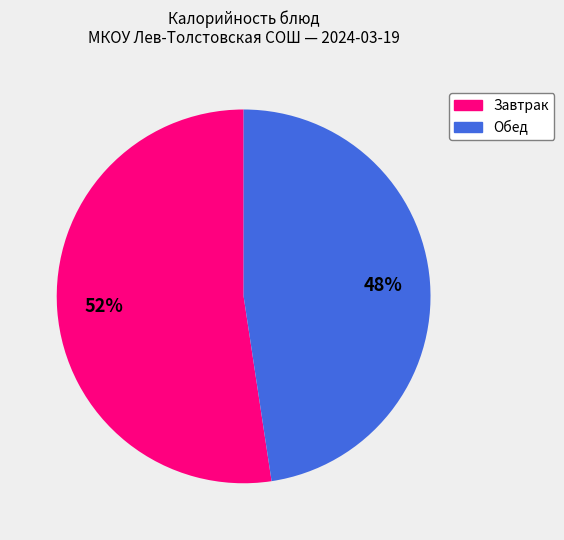

To the nearest percent, what is the average slice percentage?

50%